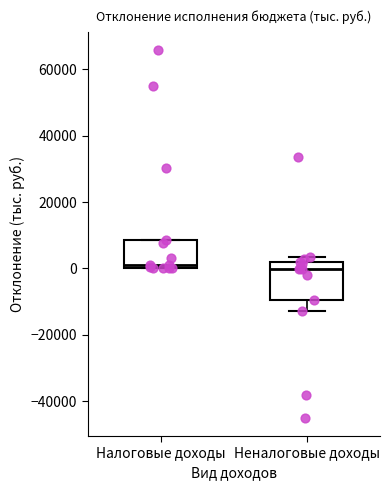

Which box is the tallest, from its lower edge to its upper edge?

Неналоговые доходы